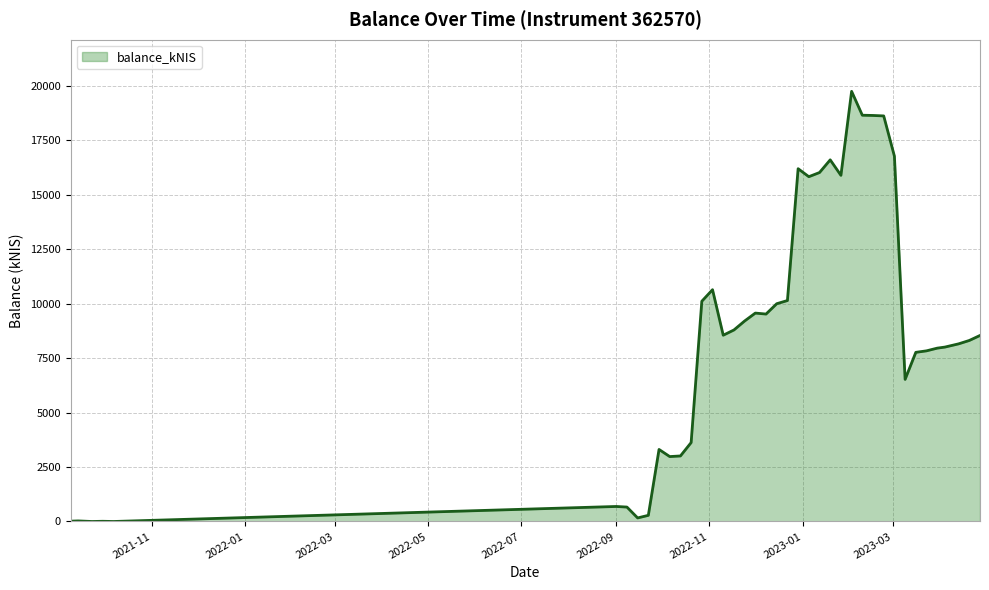

Reading left to right, extract all data points from this chart.

15.3	26.6	0.0	10.2	0.0	690.1	662.8	163.9	283.1	3308.3	2981.1	3009.6	3624.4	10113.9	10643.9	8553.5	8794.0	9206.2	9569.8	9524.7	9999.4	10145.3	16199.2	15831.9	16023.0	16605.8	15893.6	19750.9	18654.5	18643.4	18622.2	16774.8	6525.0	7766.9	7835.8	7959.6	8008.0	8156.7	8312.3	8541.8